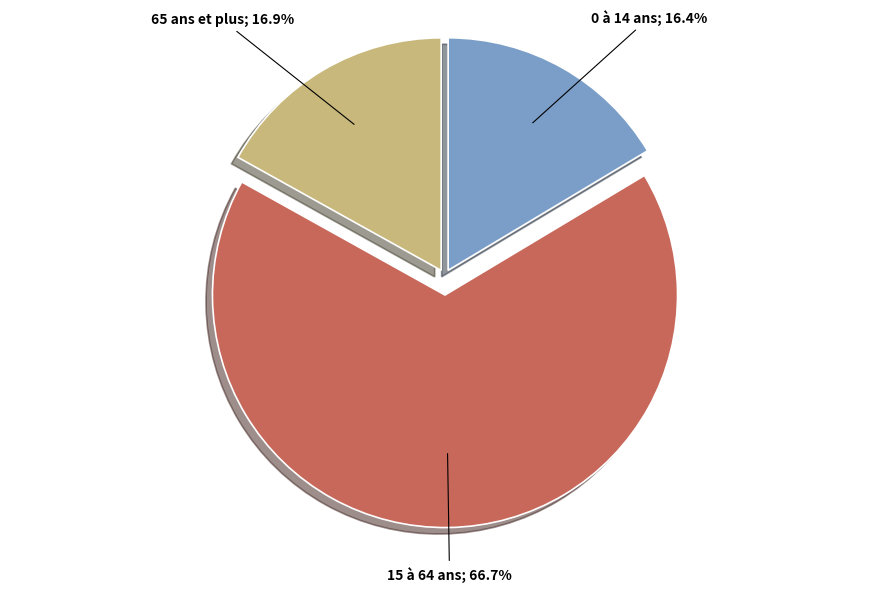

Count the number of slices in the pie.

3